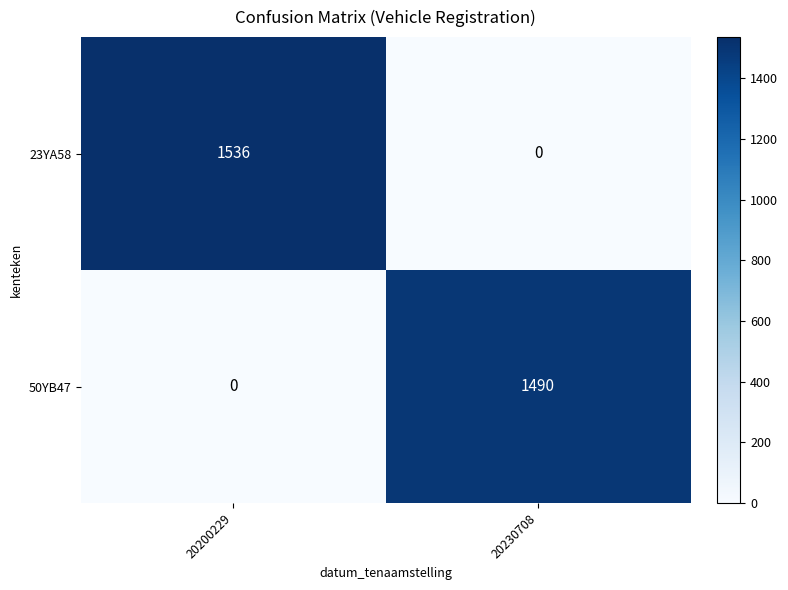

True or false: 23YA58 has a value of -1044 at 20230708.

False